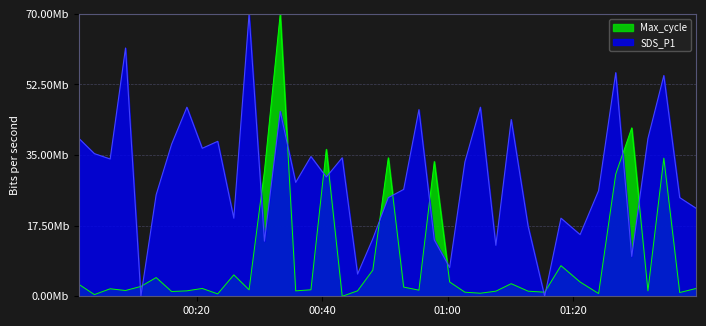

Is it true that Max_cycle equals 0.6 at 8?

False